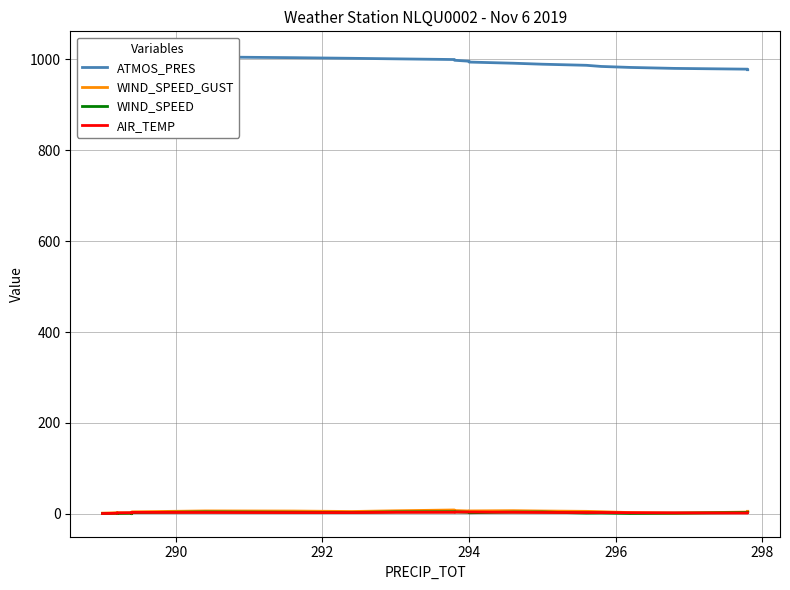

What is the total value across all series at 290?

1016.0